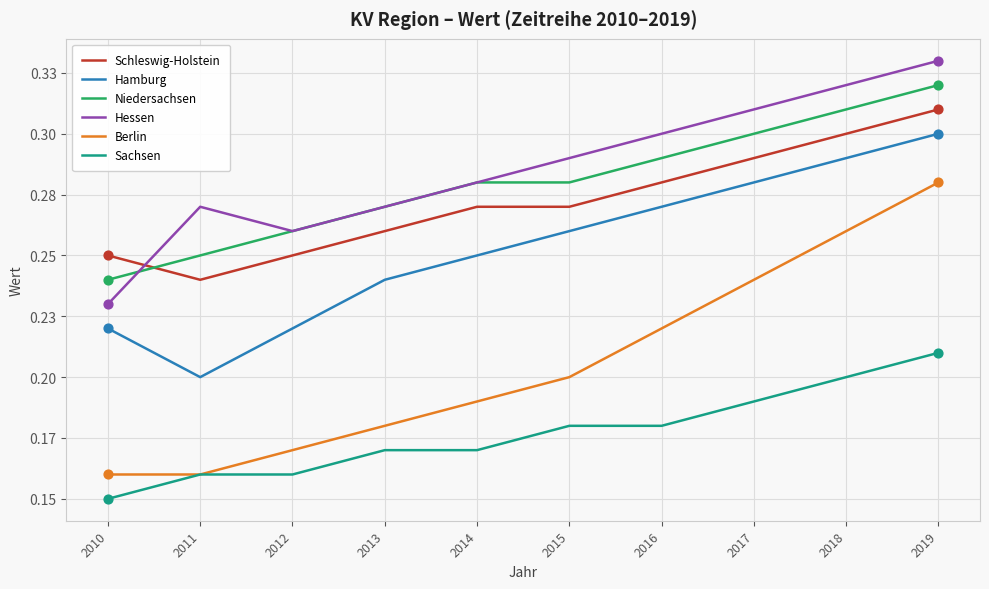

Which series has the largest total across all categories?

Hessen